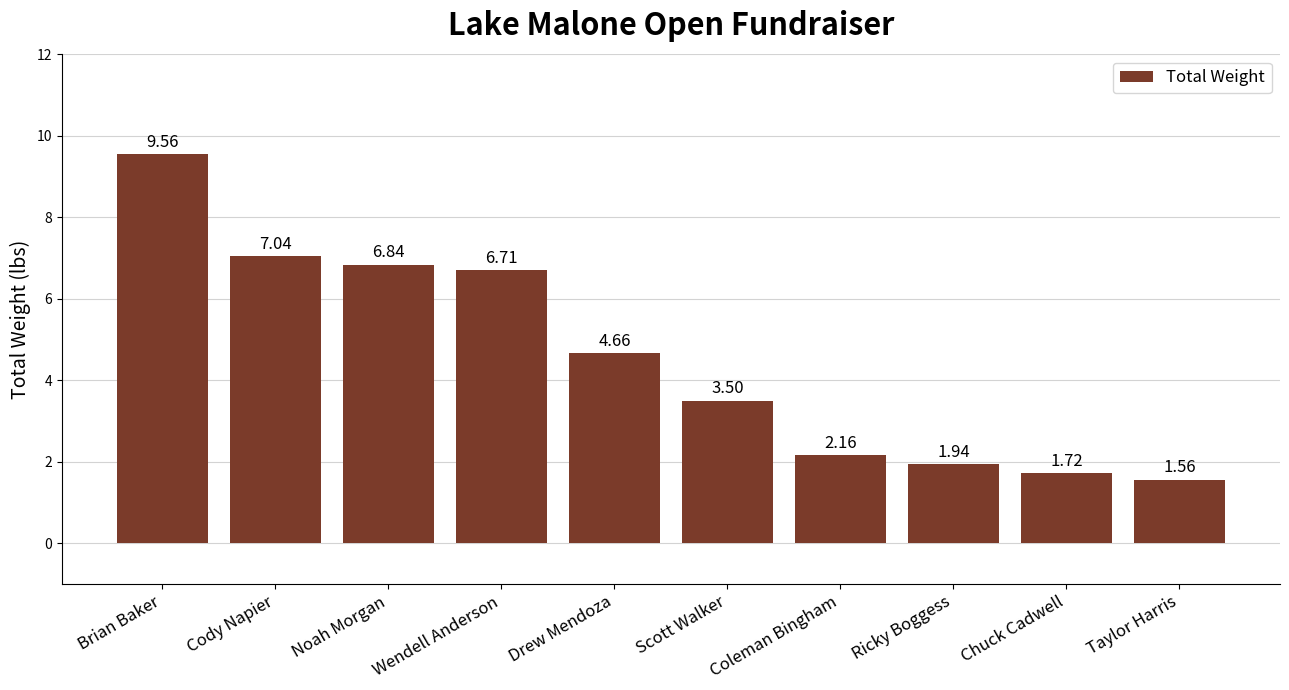

What position from the right is Taylor Harris?

1